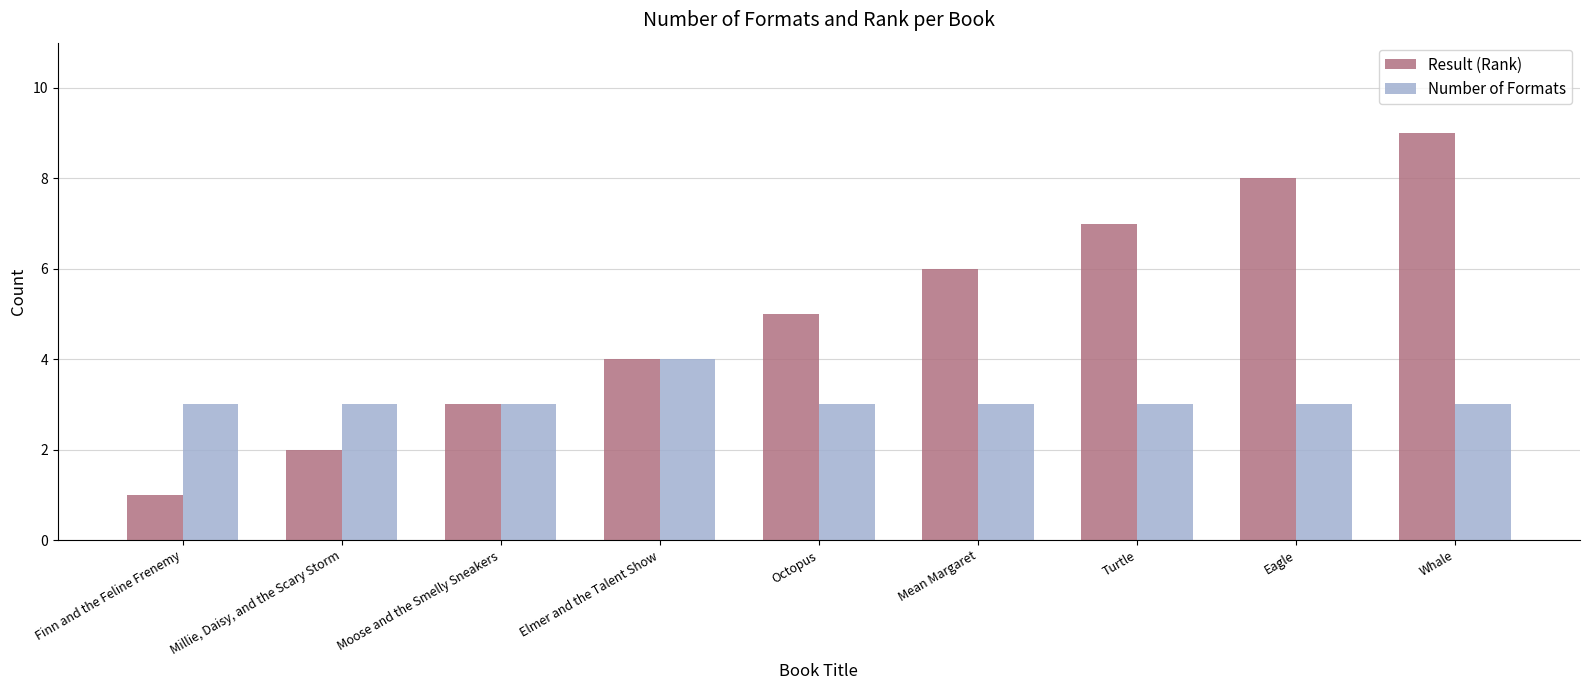

True or false: Number of Formats has a value of 4 at Elmer and the Talent Show.

True